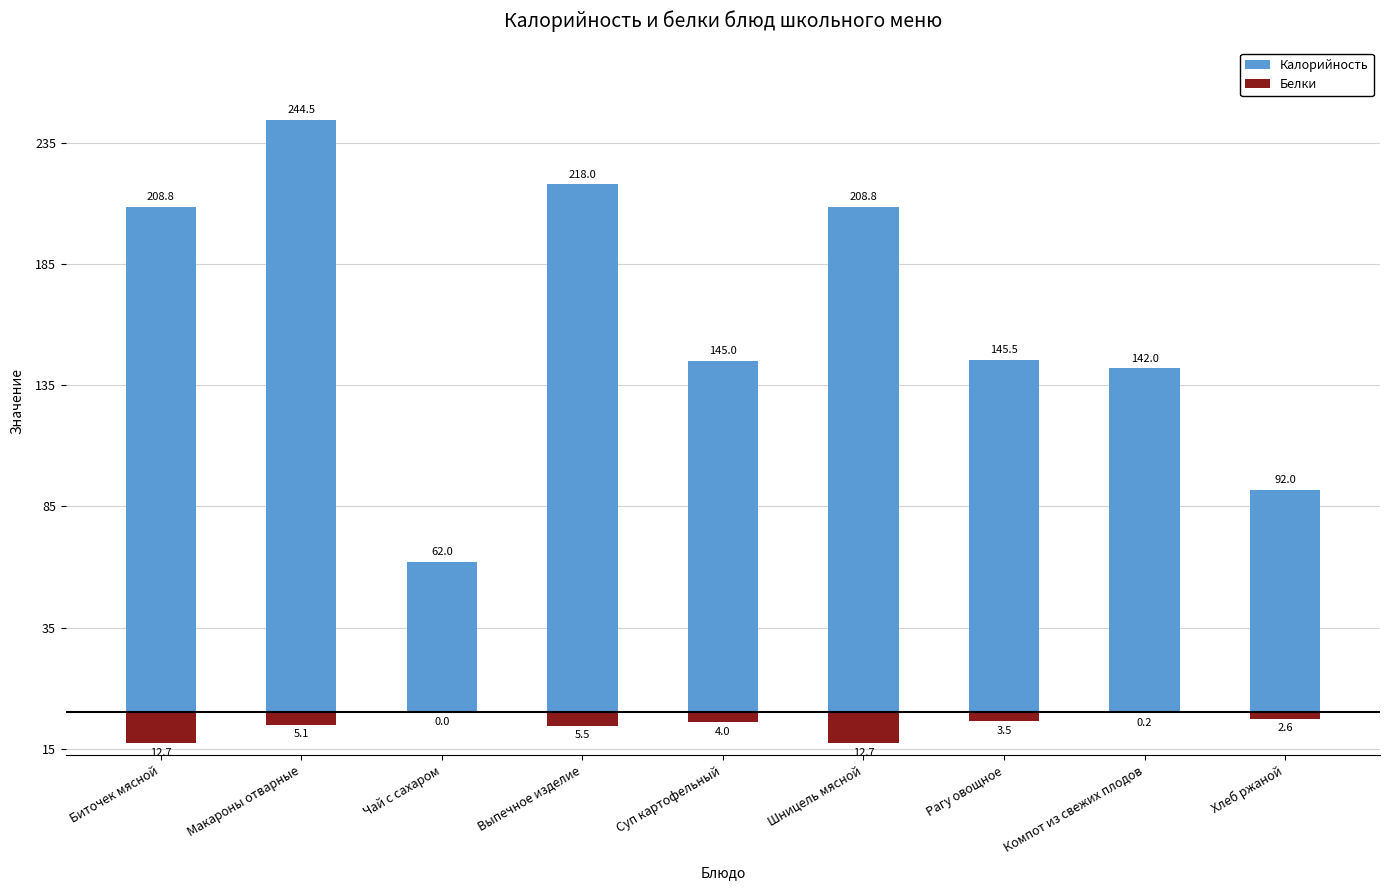

What is the difference between the maximum and second lowest values in the Калорийность series?

152.5